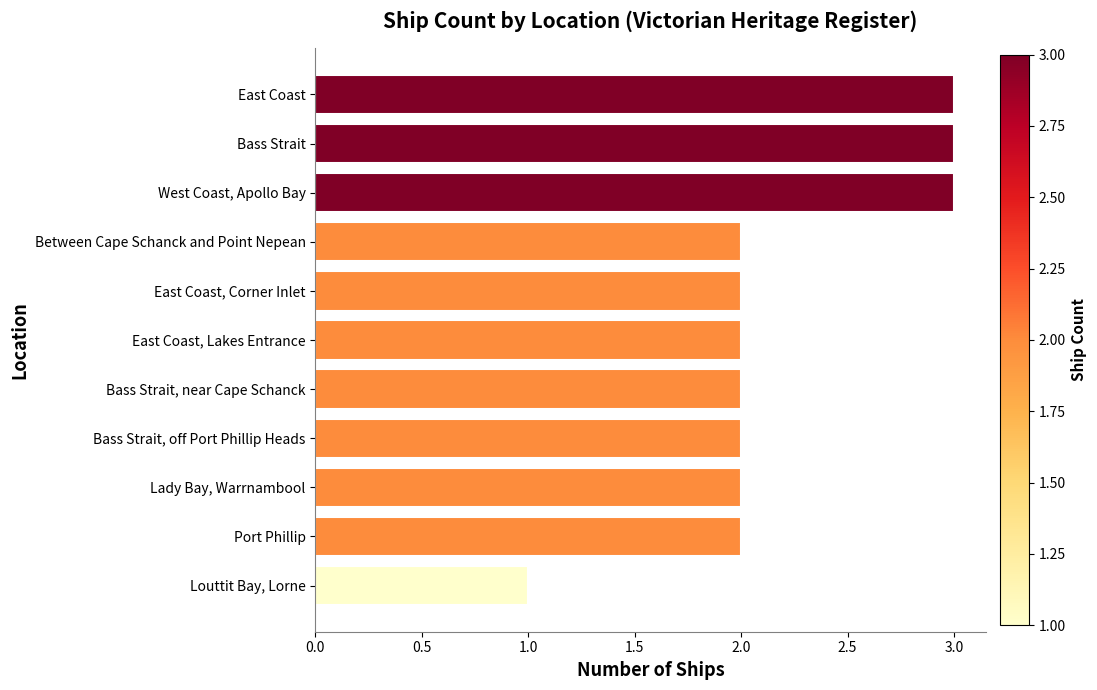

Is it true that the value at Port Phillip is 2?

True